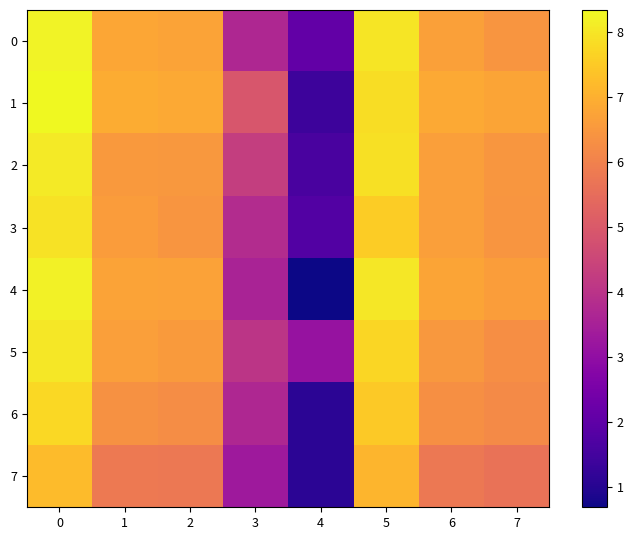

Which series has the largest range (max minus min)?

4